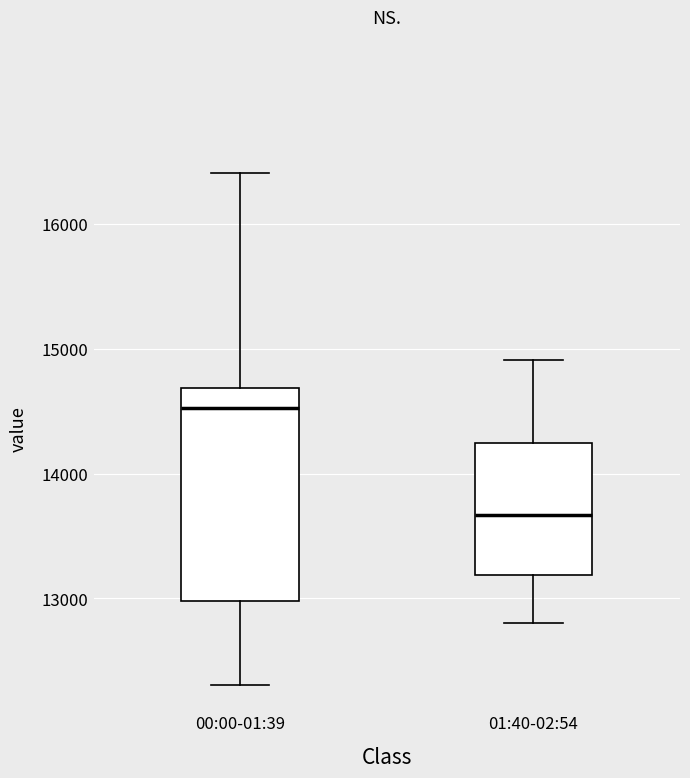

Reading left to right, read every box against the y-axis: the position of its median line, the range the box covers, and the ends of its whiskers. The values are not printed on the chart, so give them approximately, as read against the axis.

00:00-01:39: median 14500, box 13000 to 14700, whiskers 12300 to 16400
01:40-02:54: median 13700, box 13200 to 14200, whiskers 12800 to 14900